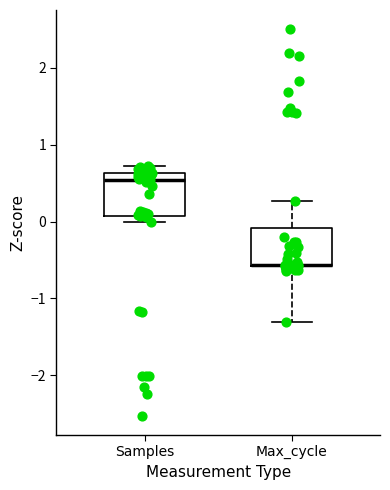

Reading left to right, read every box against the y-axis: the position of its median line, the range the box covers, and the ends of its whiskers. The values are not printed on the chart, so give them approximately, as read against the axis.

Samples: median 0.5, box 0.1 to 0.6, whiskers 0.0 to 0.7
Max_cycle: median -0.6, box -0.6 to -0.1, whiskers -1.3 to 0.3